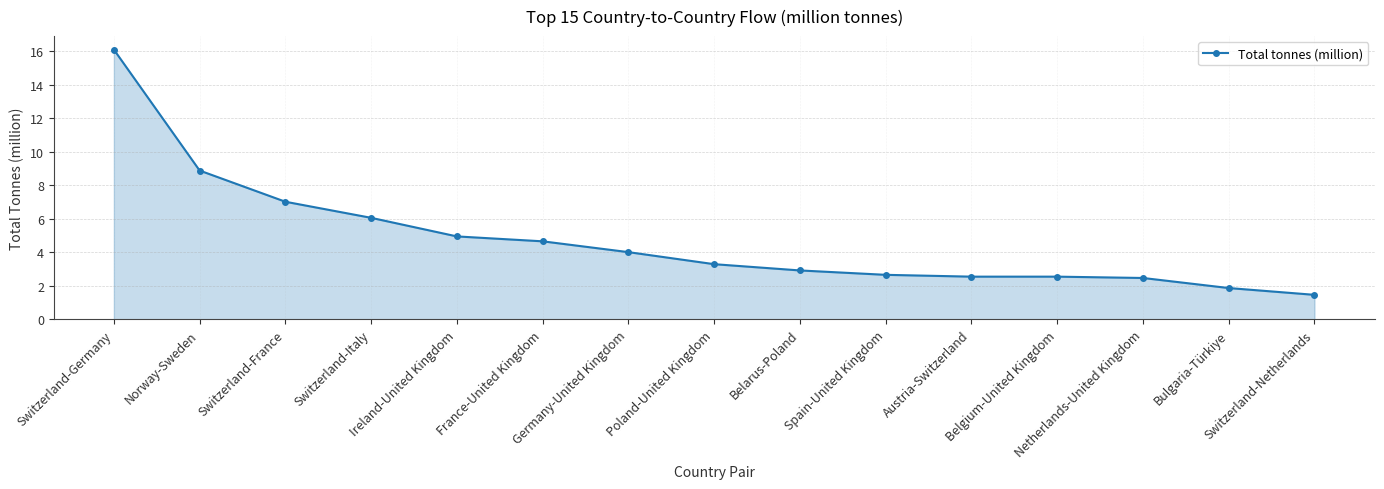

What is the value of the 9th point from the left?

2.9